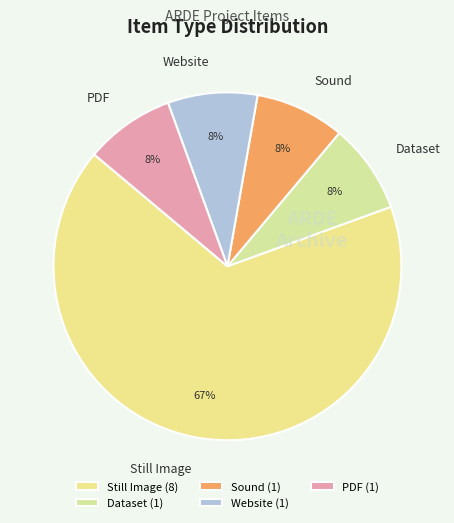

To the nearest percent, what is the average slice percentage?

20%